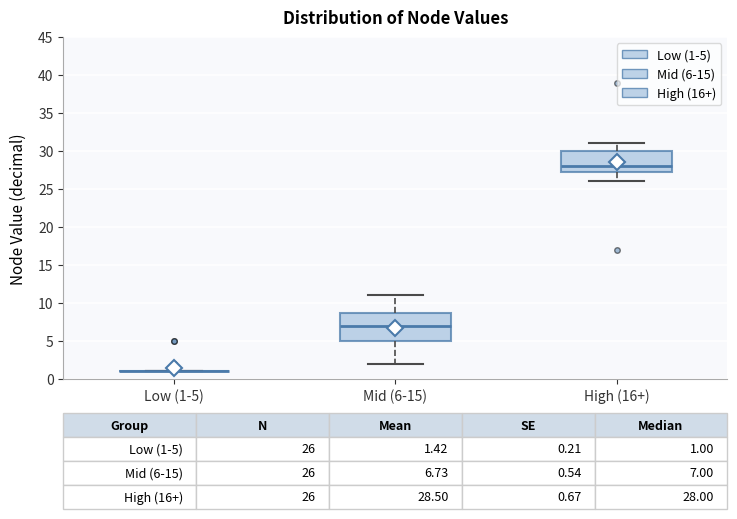

Comparing the boxes themselves (not the whiskers), which one is the tallest?

Mid (6-15)